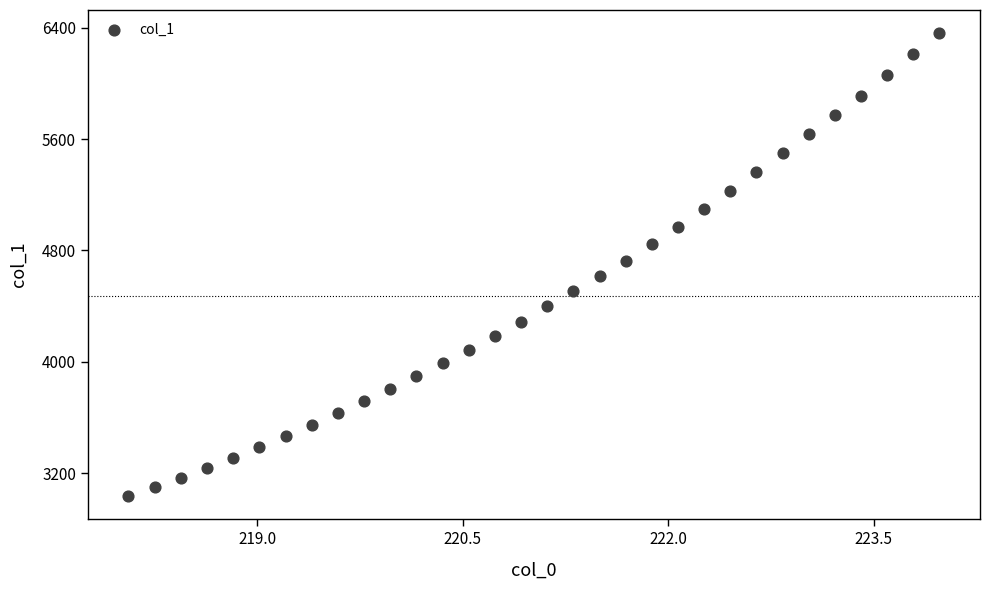

What is the range of X values (max minus min)?

5.9